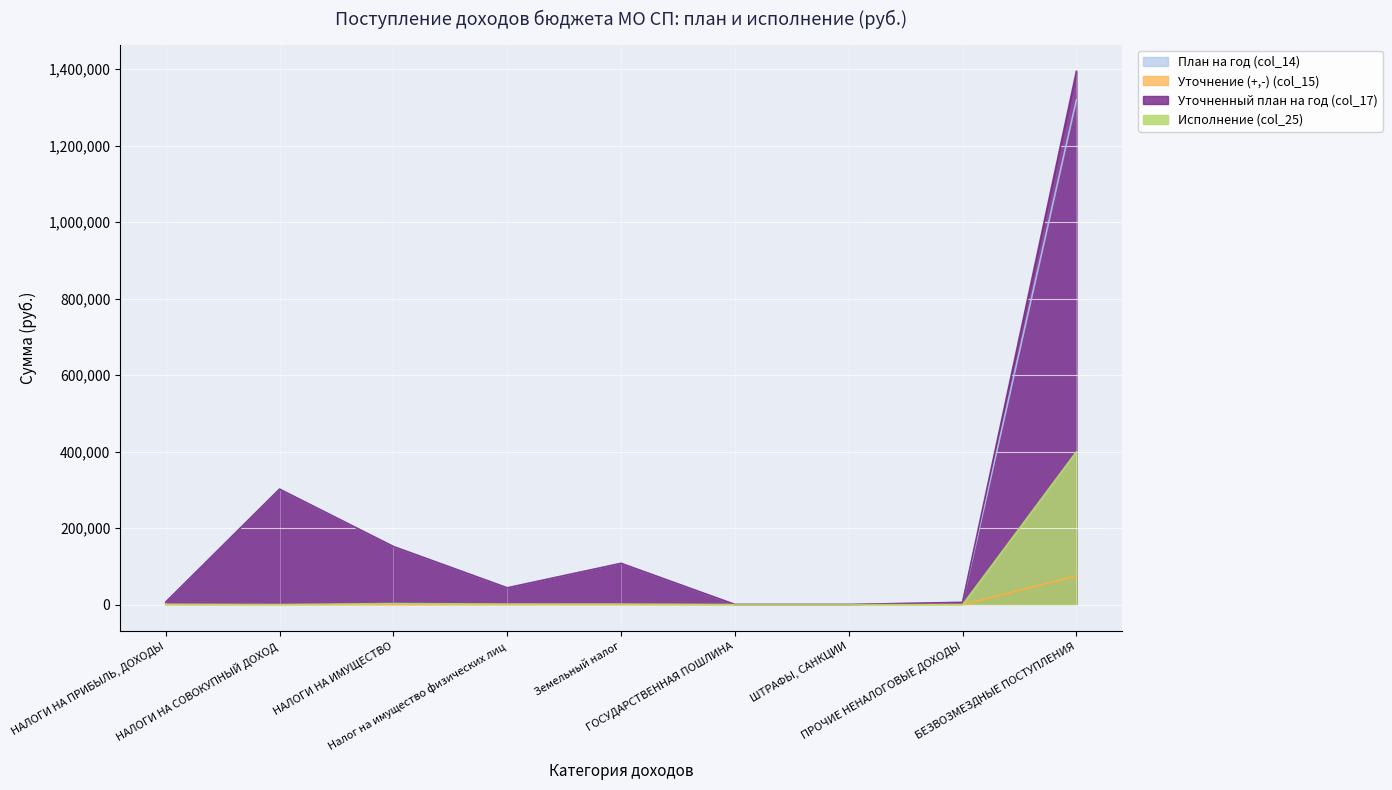

Is the value of Уточненный план на год (col_17) at ГОСУДАРСТВЕННАЯ ПОШЛИНА greater than the value of Исполнение (col_25) at НАЛОГИ НА ИМУЩЕСТВО?

No